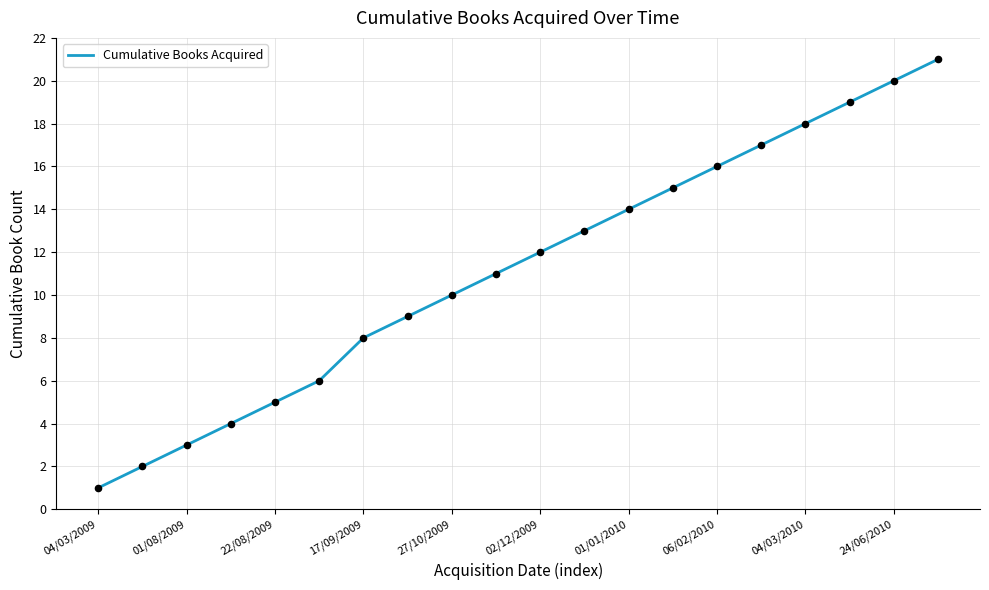

What is the greatest value displayed?

21